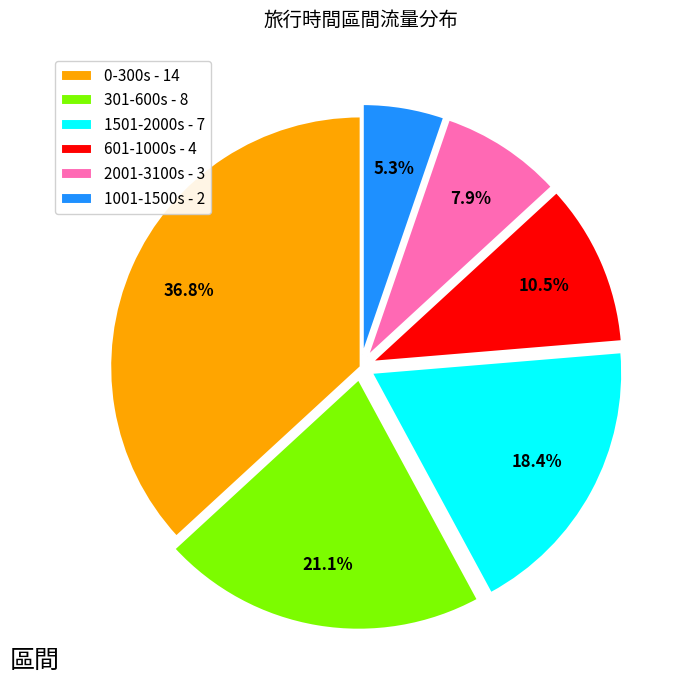

How many segments does this pie chart have?

6